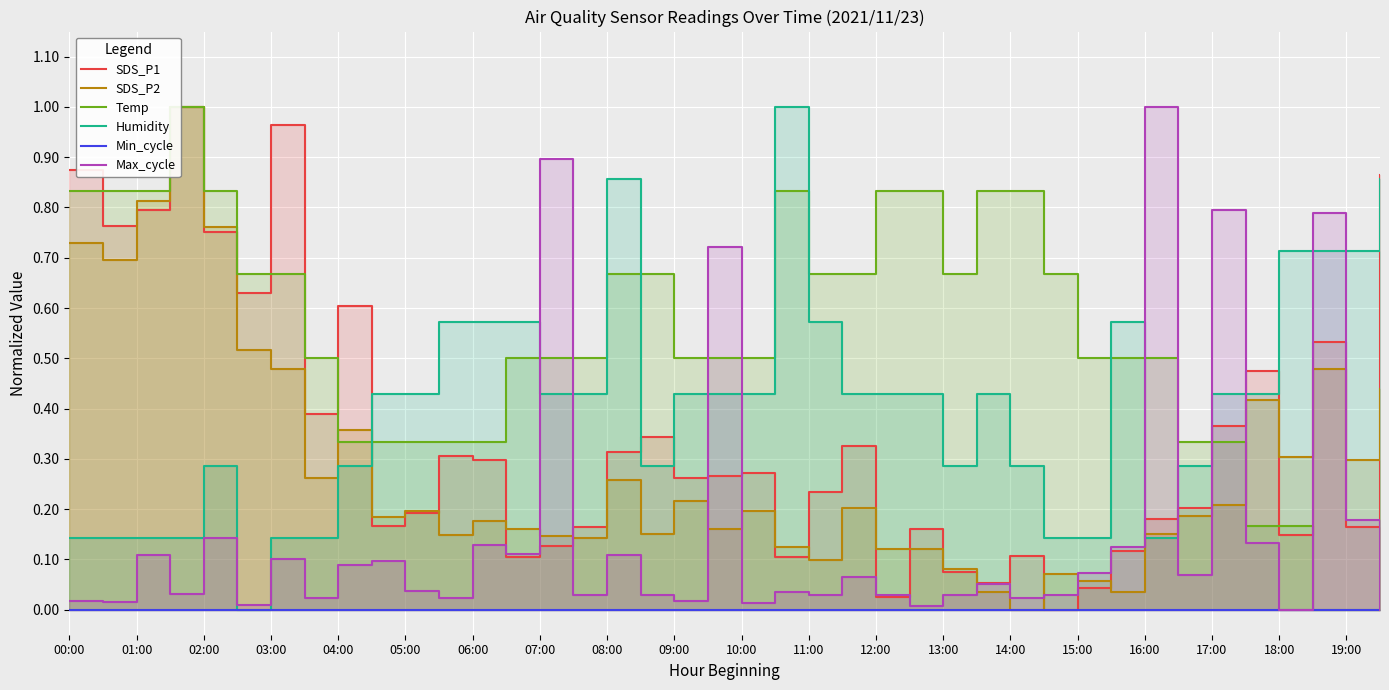

What are all the series names shown in the legend?

SDS_P1, SDS_P2, Temp, Humidity, Min_cycle, Max_cycle